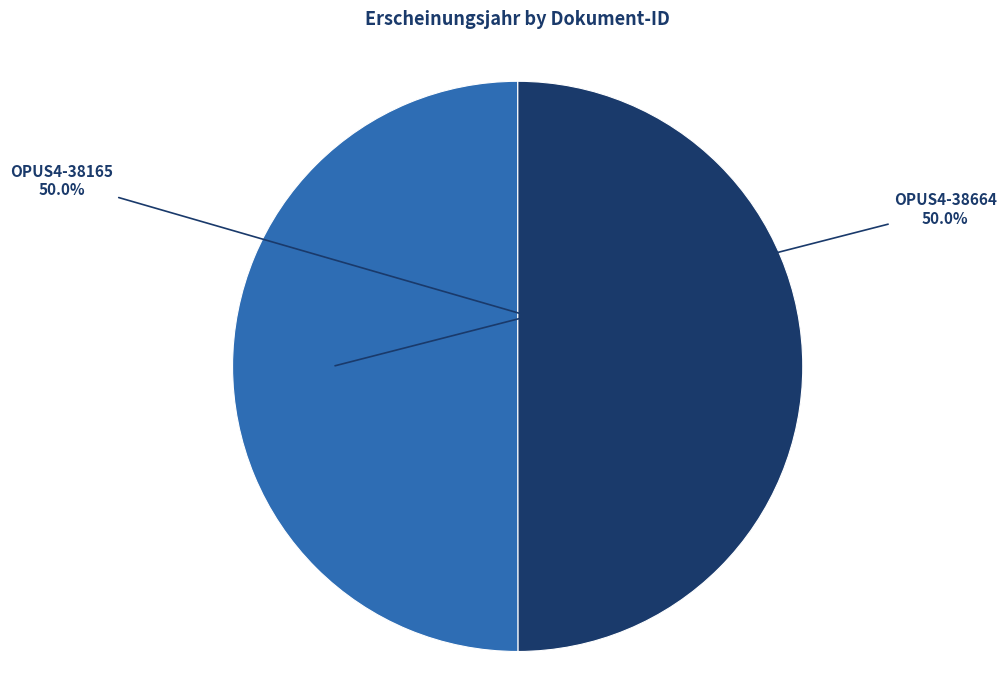

What is the ratio of the value at OPUS4-38165 to the value at OPUS4-38664?

1.0